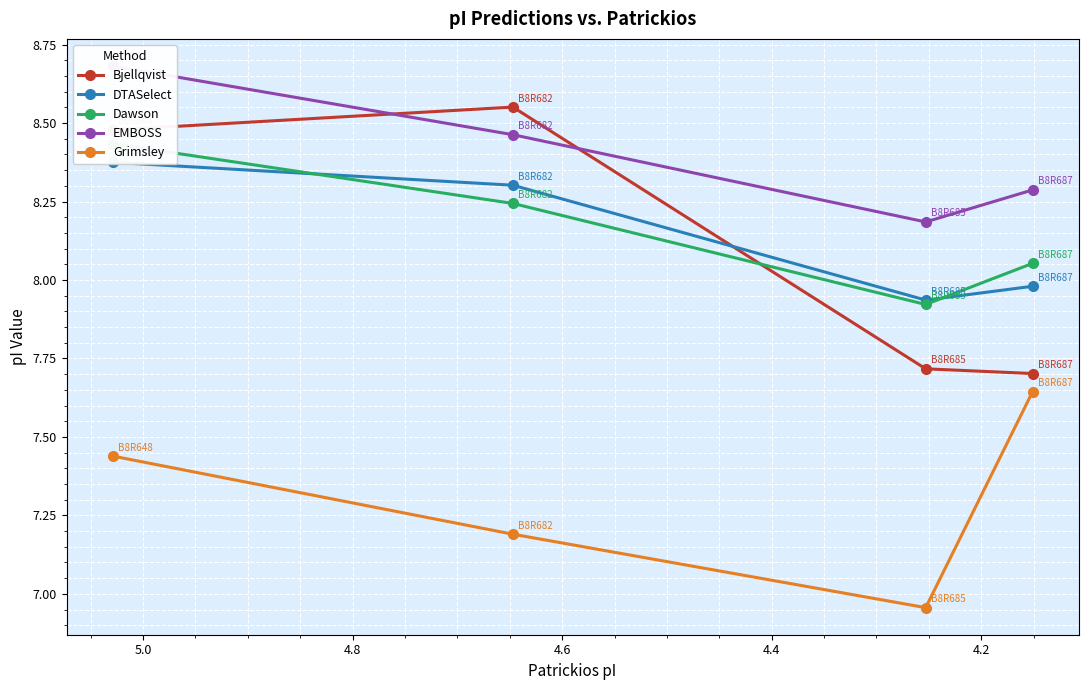

Reading left to right, transcribe all the data shown in this chart.

Bjellqvist: 8.5	8.6	7.7	7.7
DTASelect: 8.4	8.3	7.9	8.0
Dawson: 8.4	8.2	7.9	8.1
EMBOSS: 8.7	8.5	8.2	8.3
Grimsley: 7.4	7.2	7.0	7.6